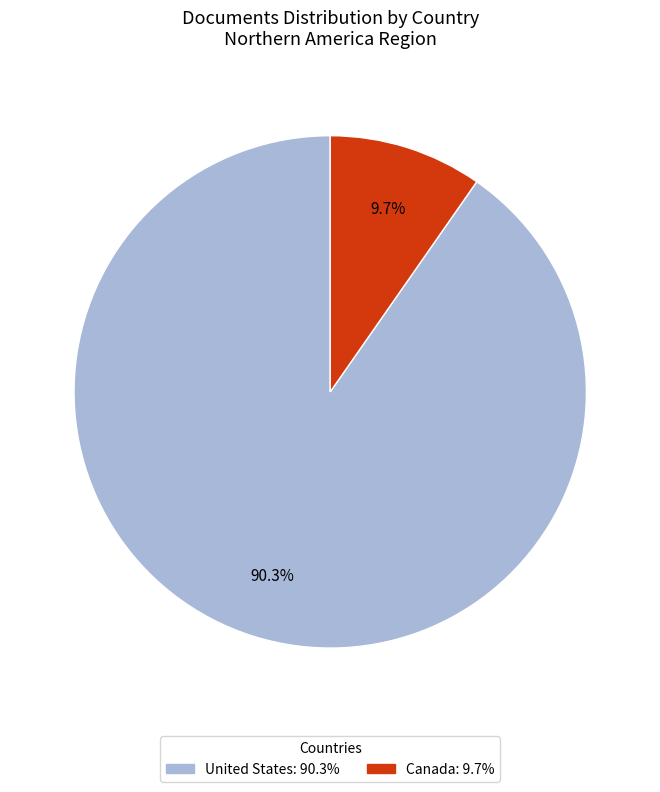

Which slice is the smallest?

Canada